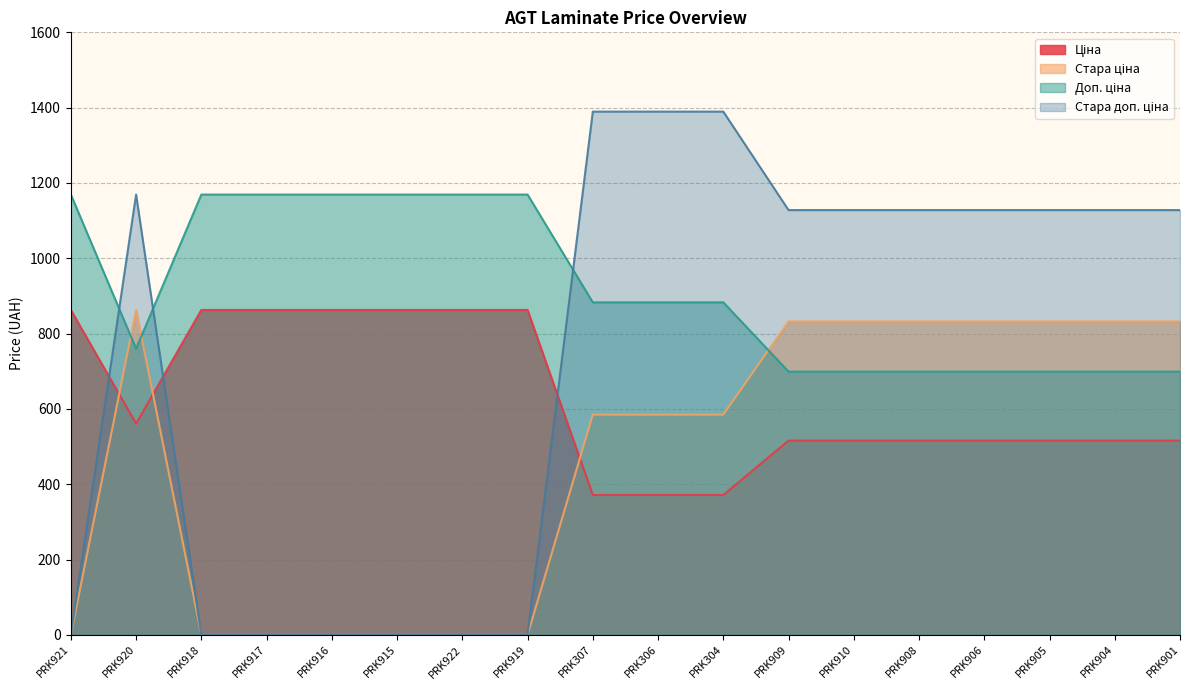

At how many categories does at least one series exceed 890?

18